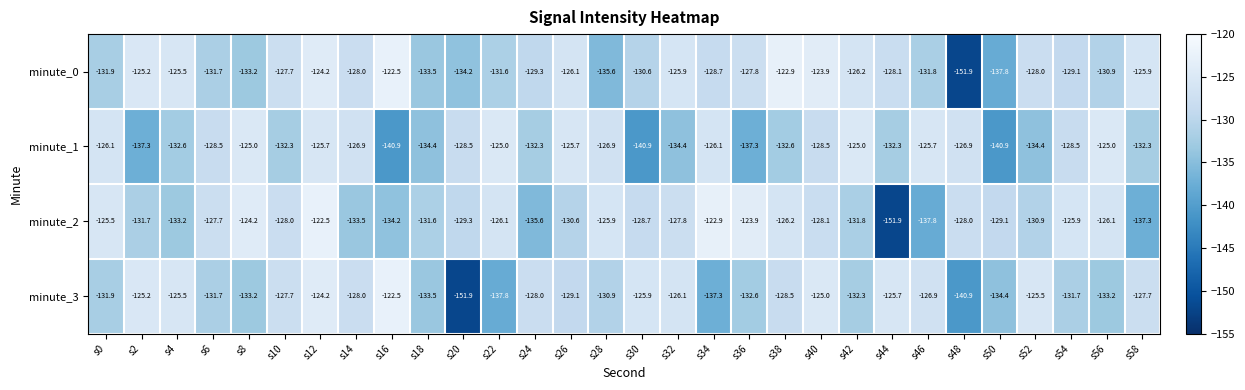

At which category is the sum across all series the highest?

s12